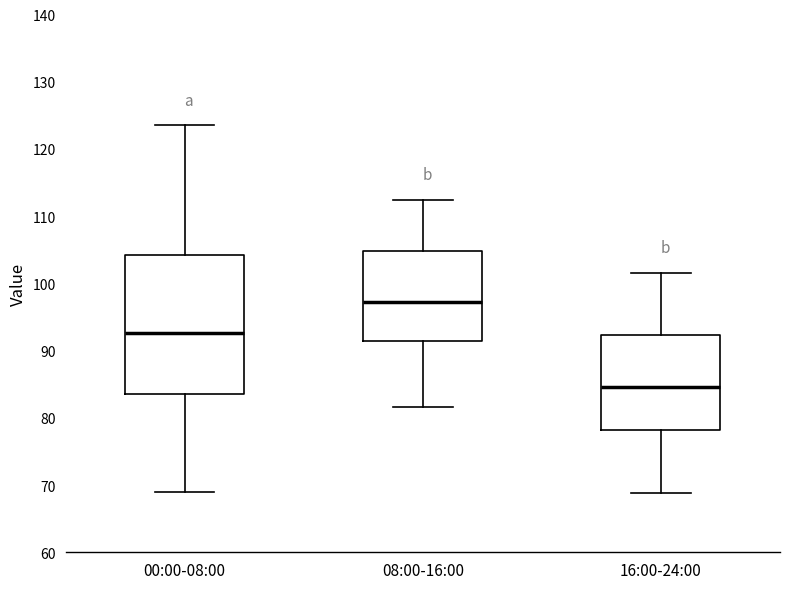

Comparing the boxes themselves (not the whiskers), which one is the tallest?

00:00-08:00